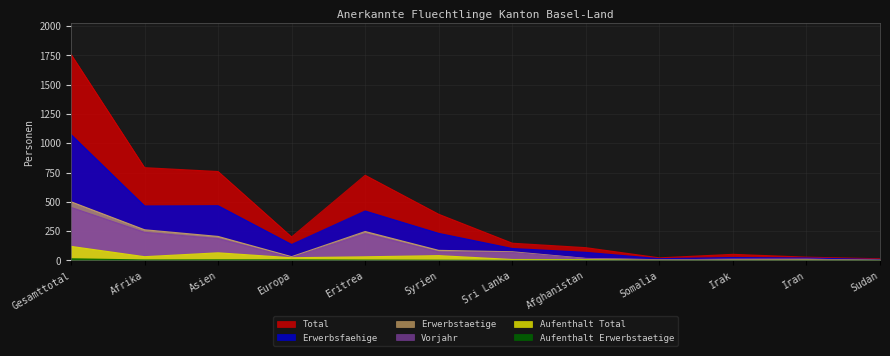

Is it true that Erwerbstaetige equals 501 at Gesamttotal?

True